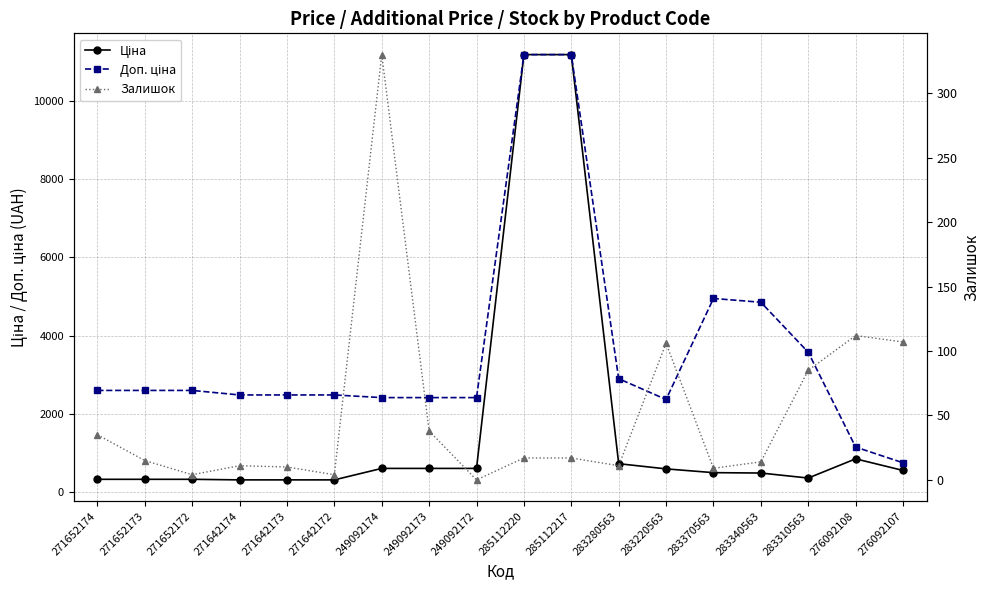

What position from the right is 283310563?

3